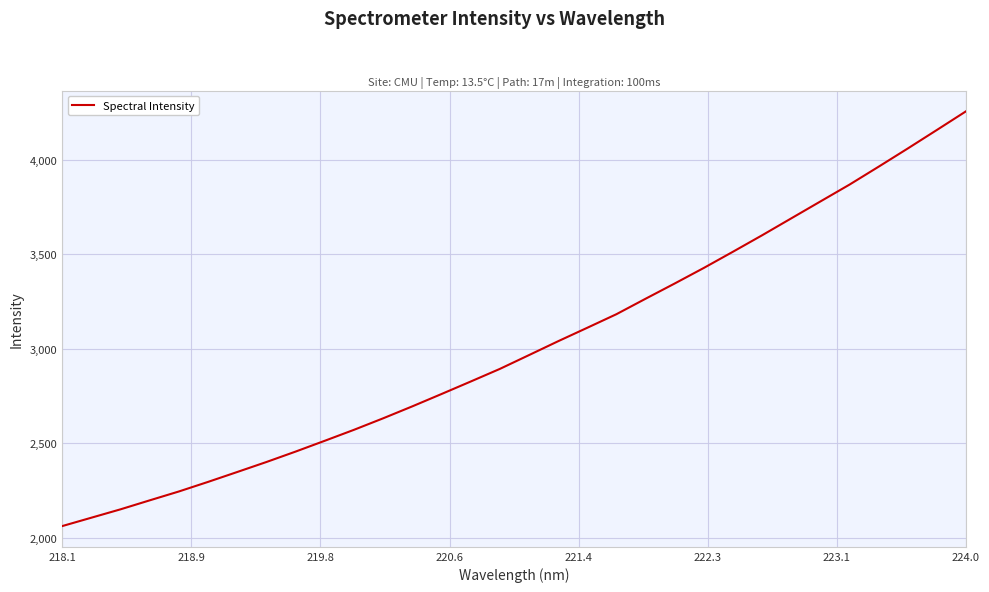

Is this an area chart (filled region under the line)?

No